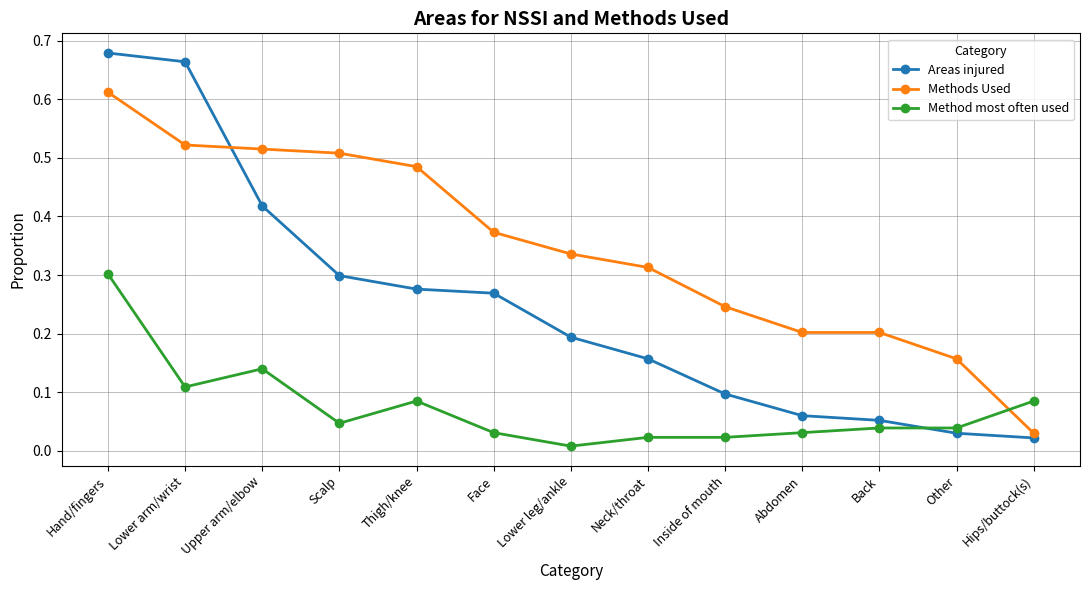

At how many categories does at least one series exceed 0?

13